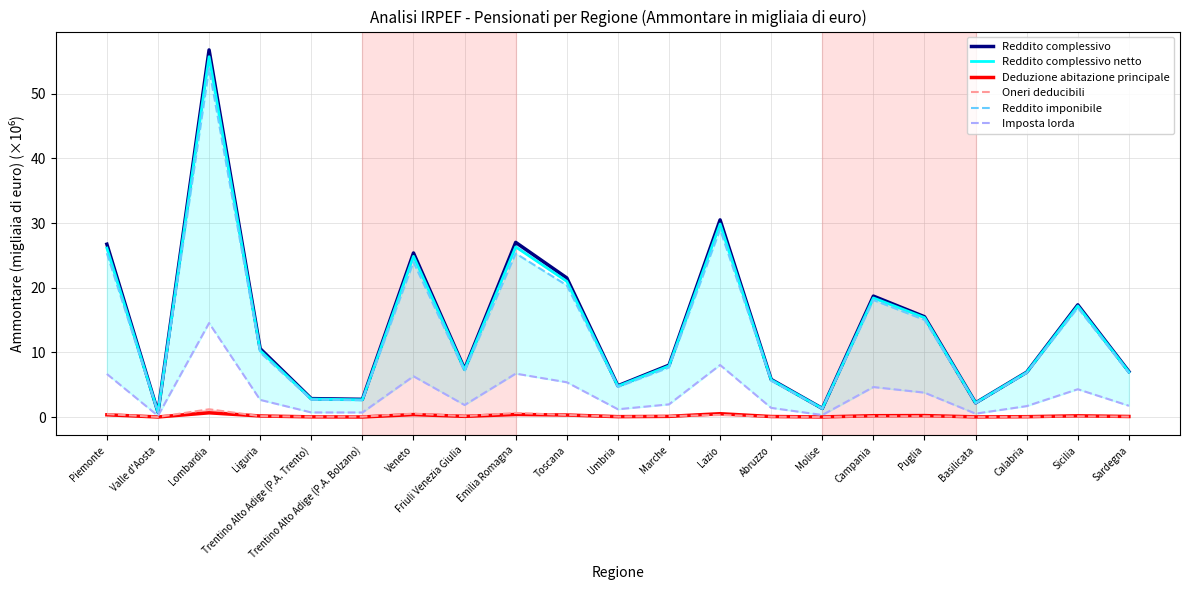

True or false: Reddito complessivo has a value of 15.5 at Puglia.

True